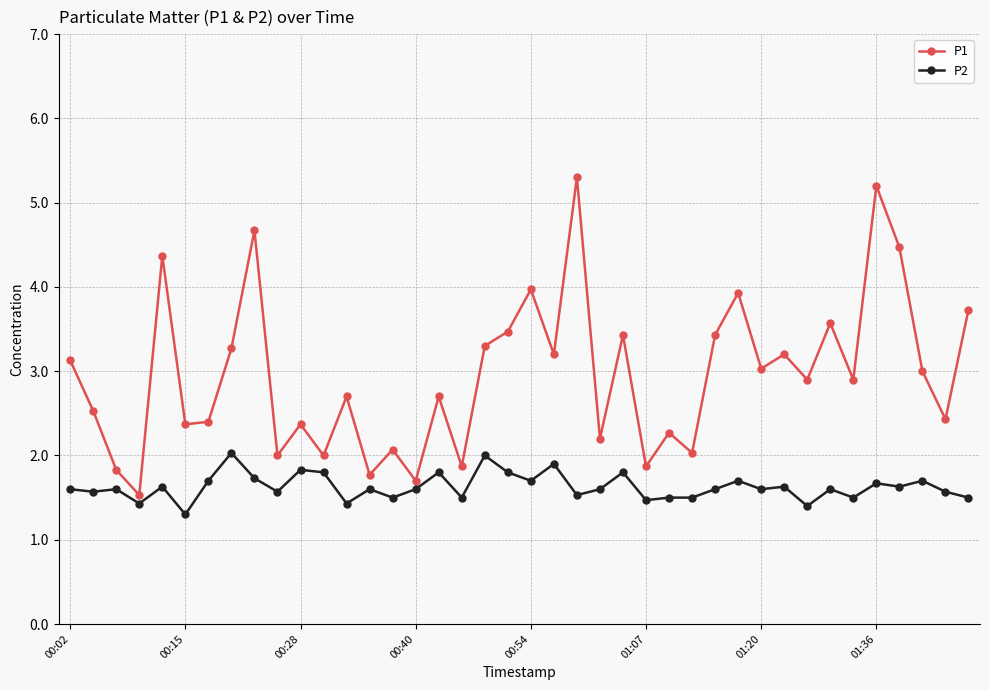

How many lines are shown in the chart?

2